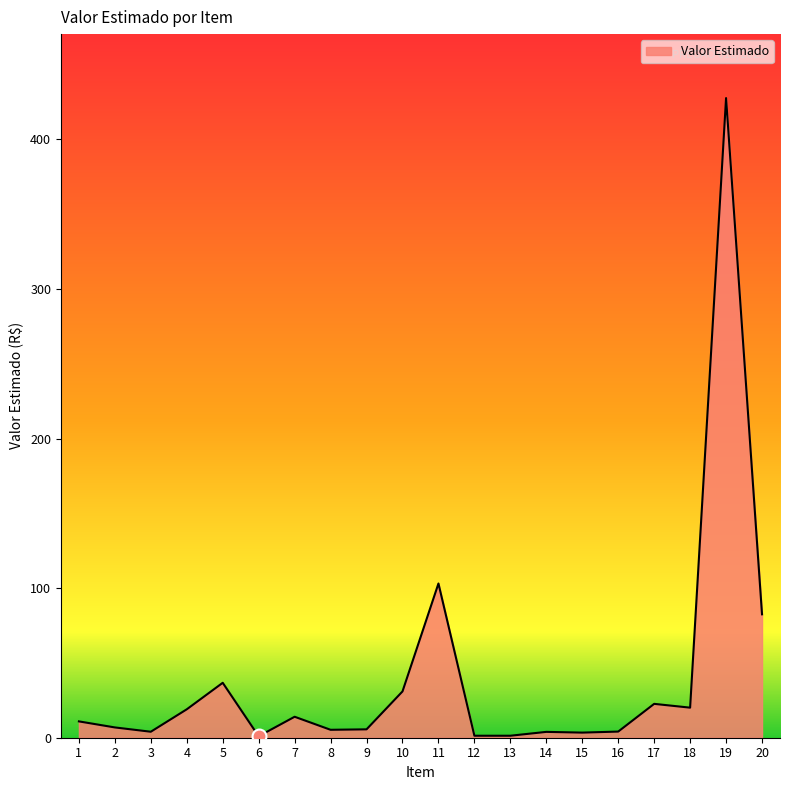

Where is the data nearest to the value 214?

11